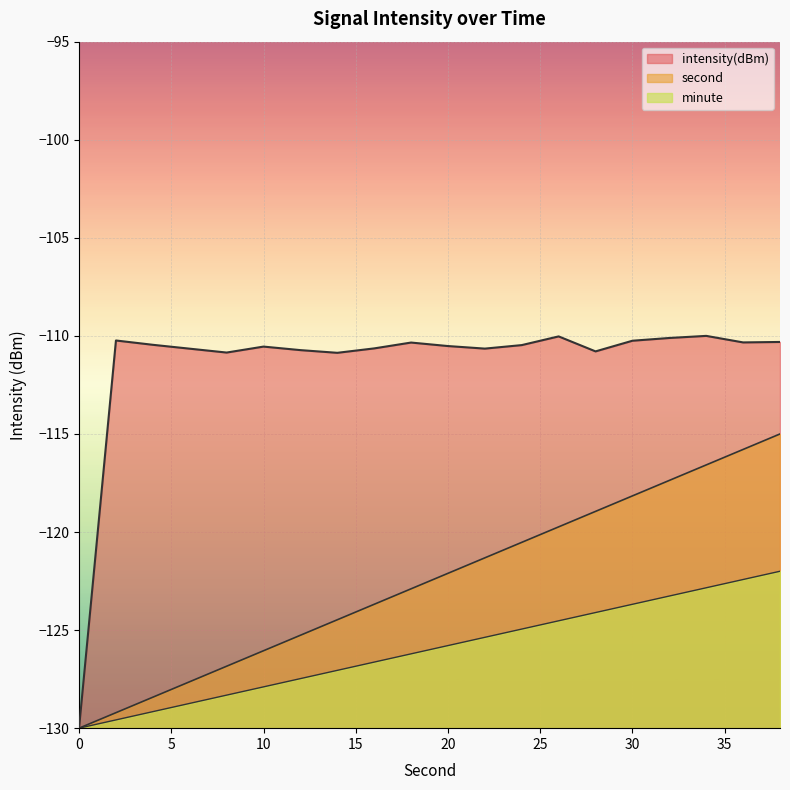

At which label is intensity(dBm) closest to -120?

14